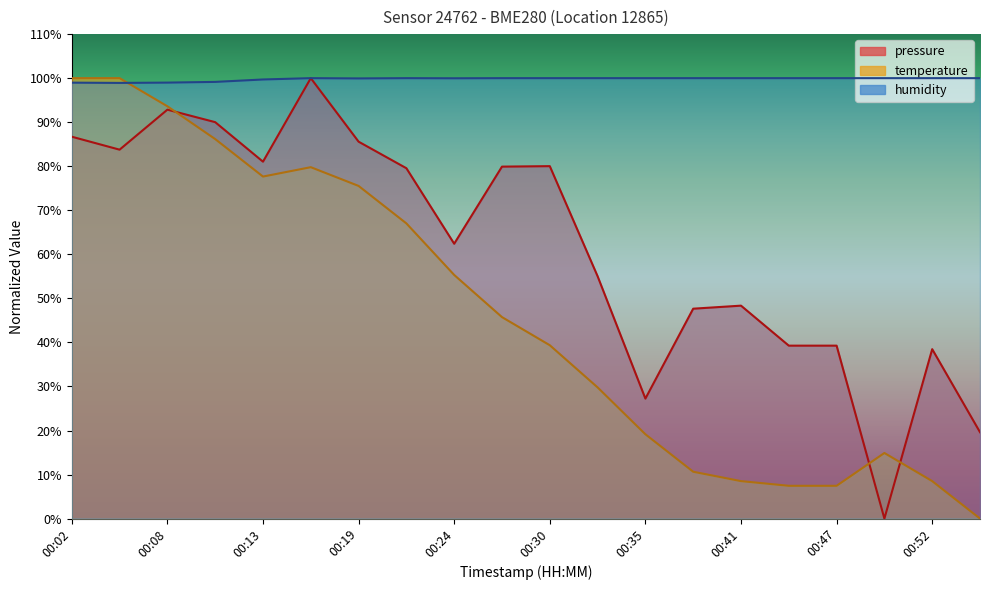

Reading left to right, extract all data points from this chart.

pressure: 86.7	83.8	92.8	90.0	81.0	100.0	85.6	79.5	62.4	79.9	80.0	55.0	27.2	47.7	48.3	39.3	39.3	0.0	38.5	19.6
temperature: 100.0	100.0	93.6	86.2	77.7	79.8	75.5	67.0	55.3	45.7	39.4	29.8	19.1	10.6	8.5	7.4	7.4	14.9	8.5	0.0
humidity: 99.0	98.9	99.0	99.2	99.7	100.0	99.9	100.0	100.0	100.0	100.0	100.0	100.0	100.0	100.0	100.0	100.0	100.0	100.0	100.0